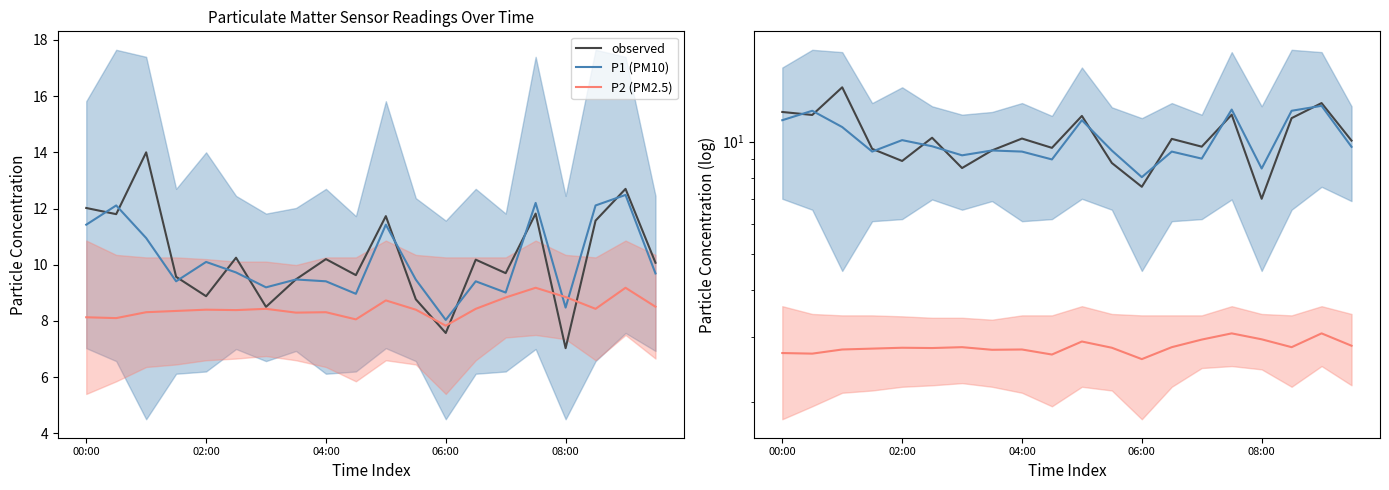

Which series has the widest spread of values?

observed